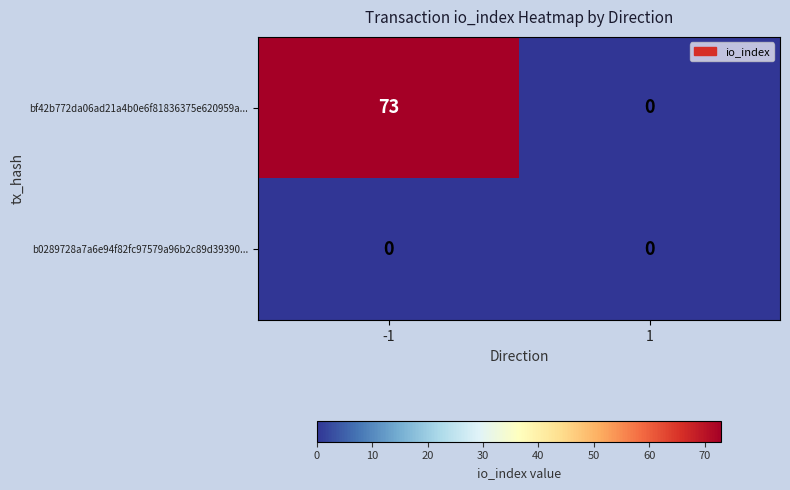

At -1, list the series in order from largest to smallest.

bf42b772da06ad21a4b0e6f81836375e620959a..., b0289728a7a6e94f82fc97579a96b2c89d39390...